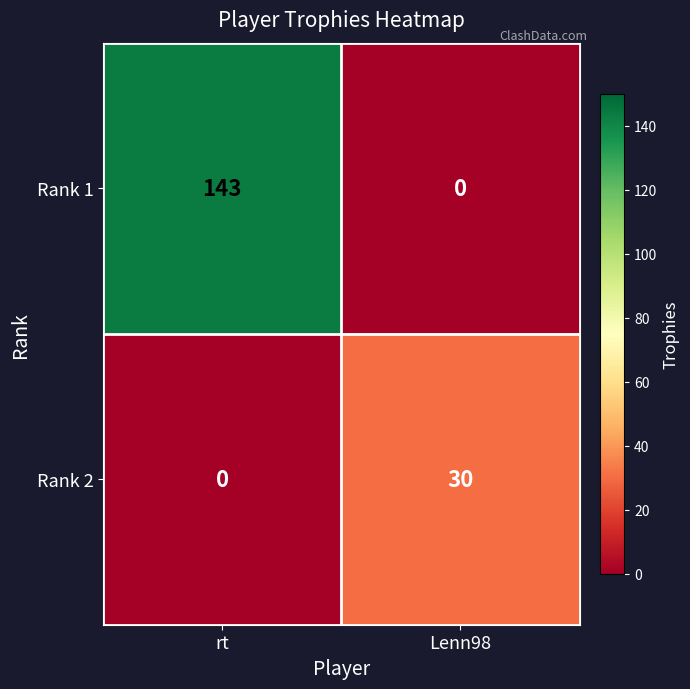

What is the difference between the Rank 2 values at Lenn98 and rt?

30